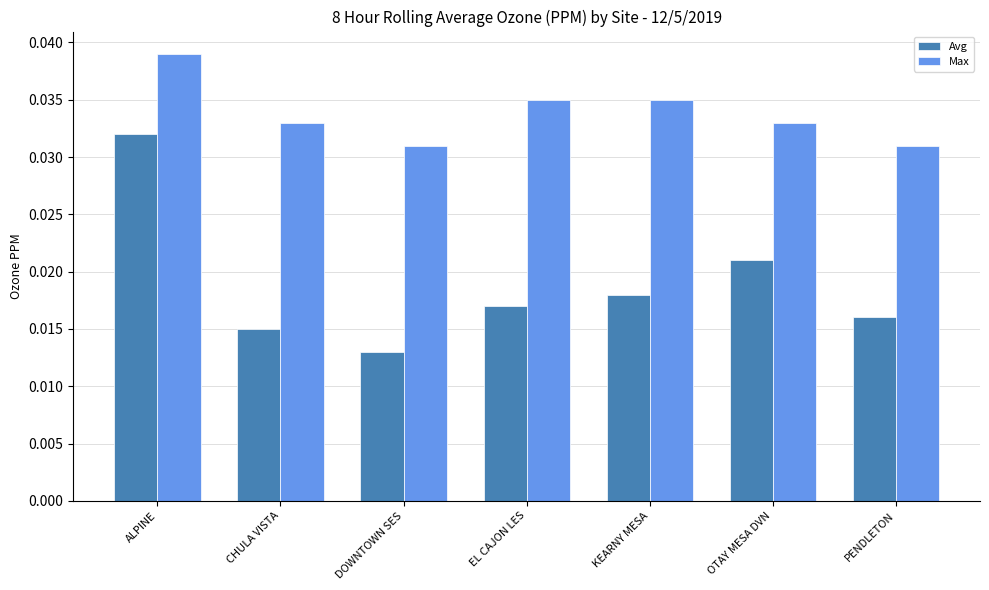

Count the Avg values in the range 0 to 1.

7